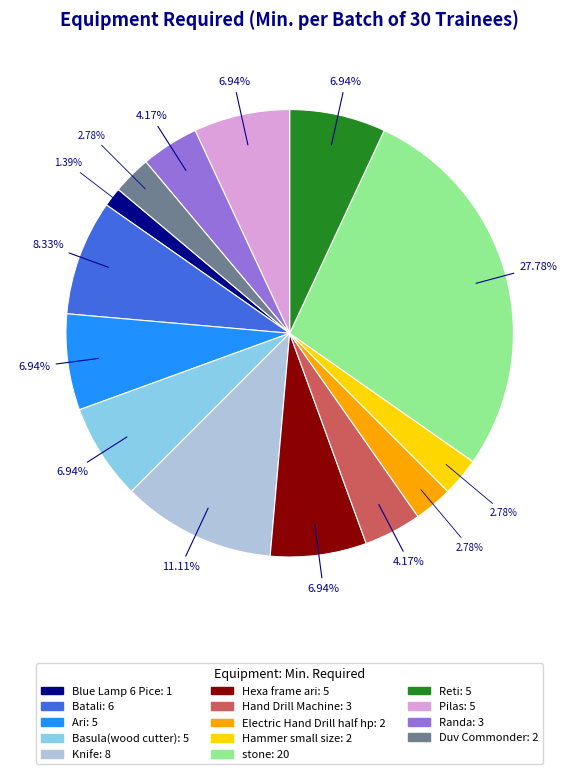

Does any single category account for the majority?

No